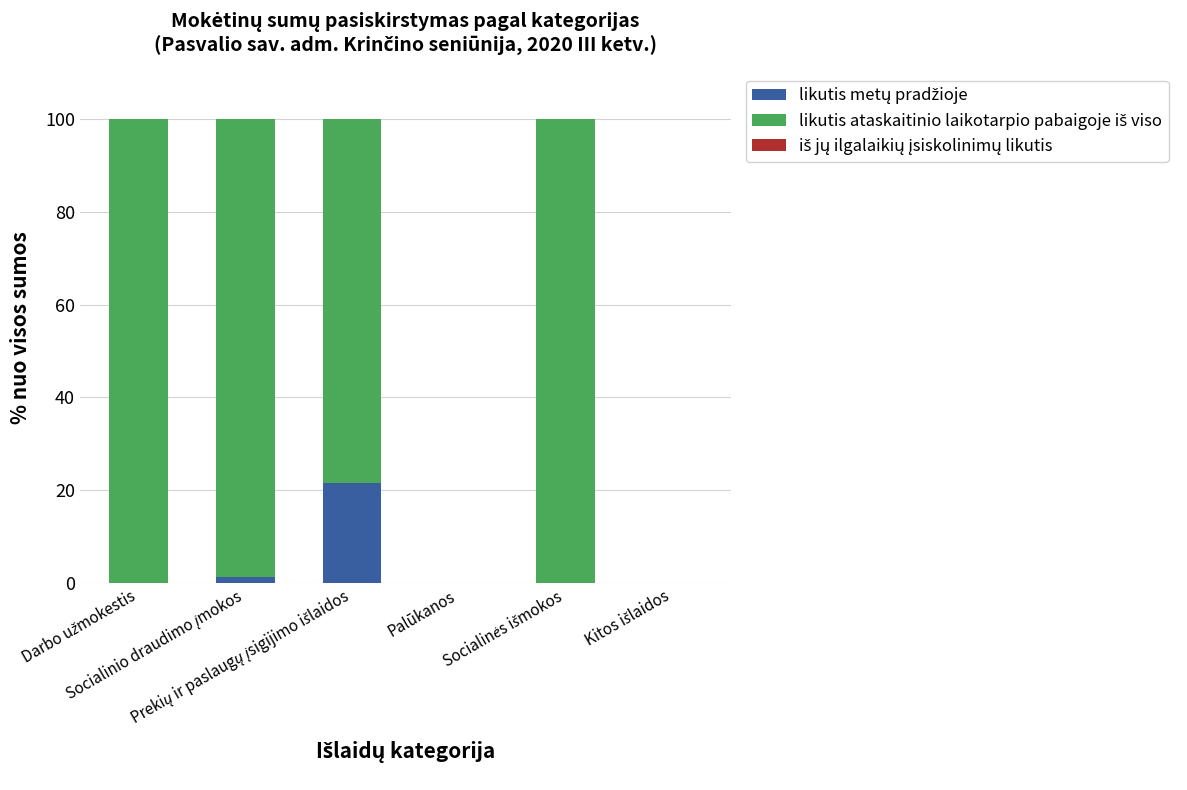

What is the label of the 5th bar from the right?

Socialinio draudimo įmokos